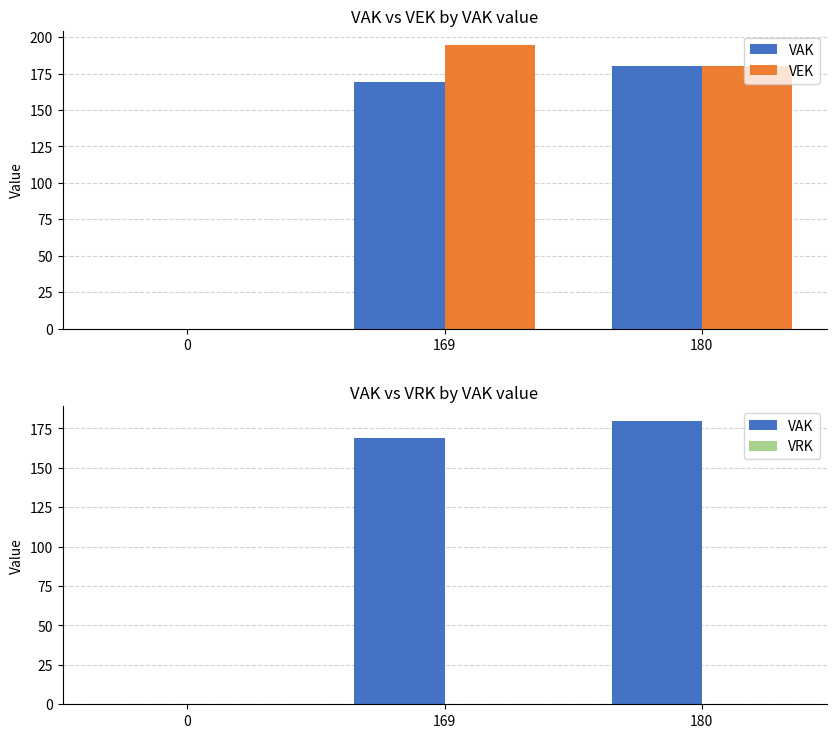

What is the difference between the highest and lowest values at 180?

180.0